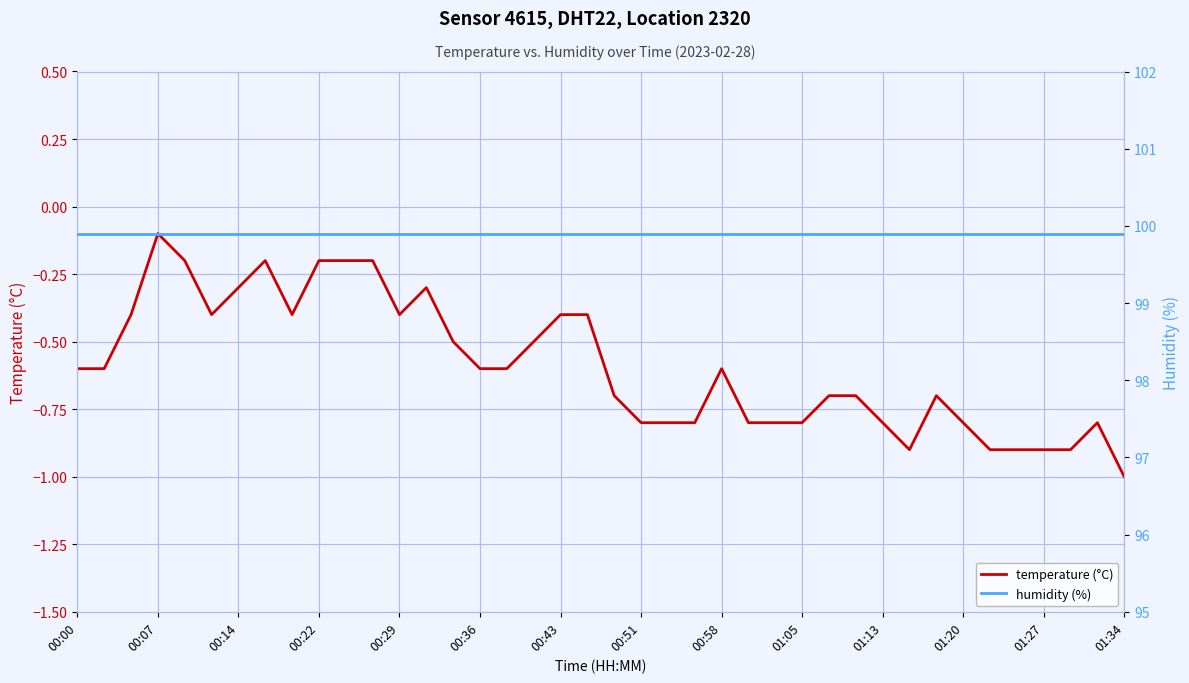

How many series are shown in this chart?

2